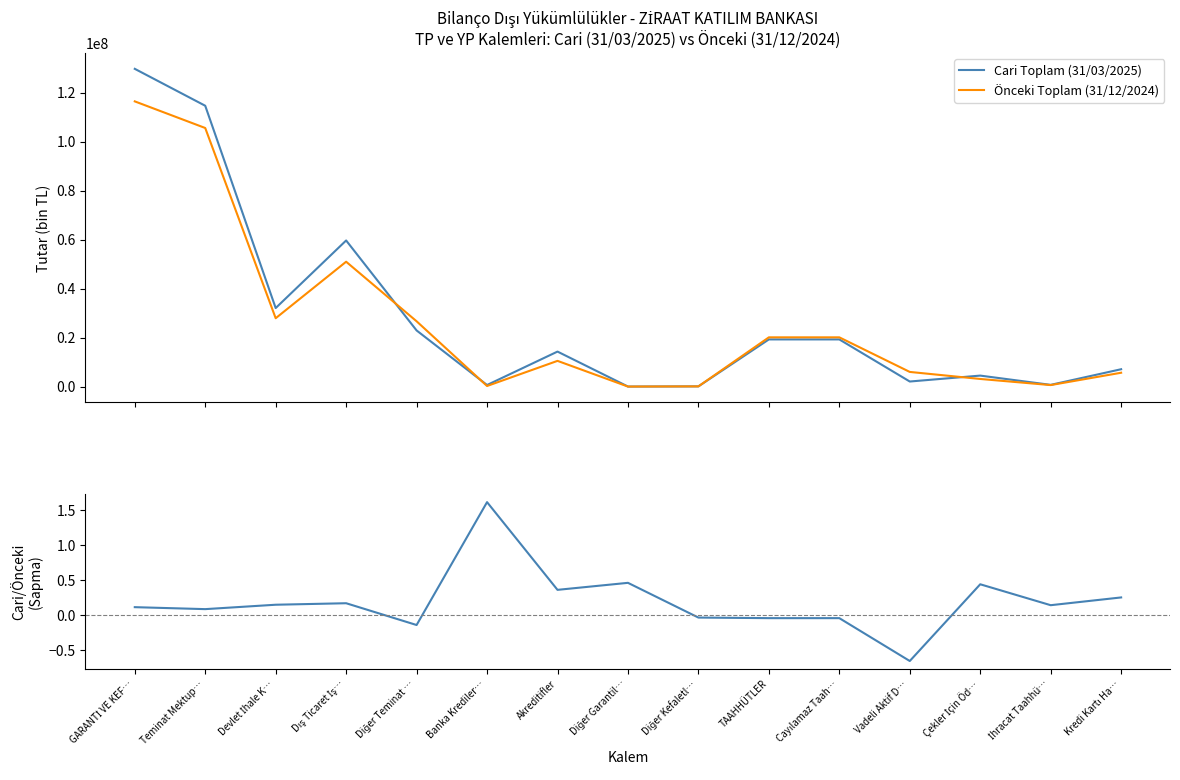

What is the spread (max minus min) of values at TAAHHÜTLER?

20115375.0